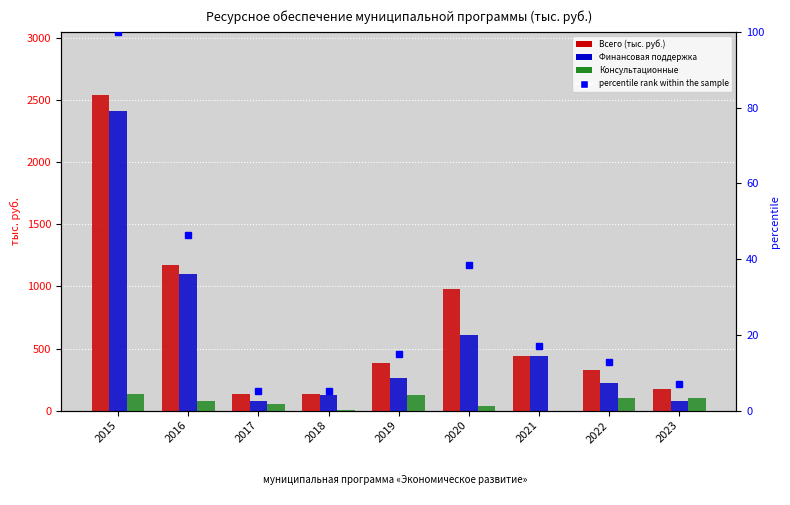

Is the value of Финансовая поддержка at 2020 greater than the value of percentile rank within the sample at 2021?

Yes